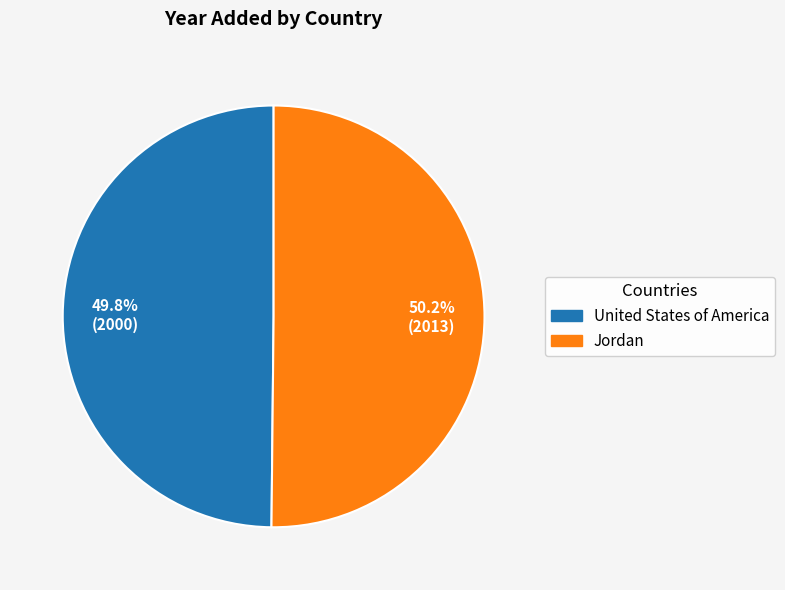

To the nearest percent, what is the combined percentage of Jordan and United States of America?

100%